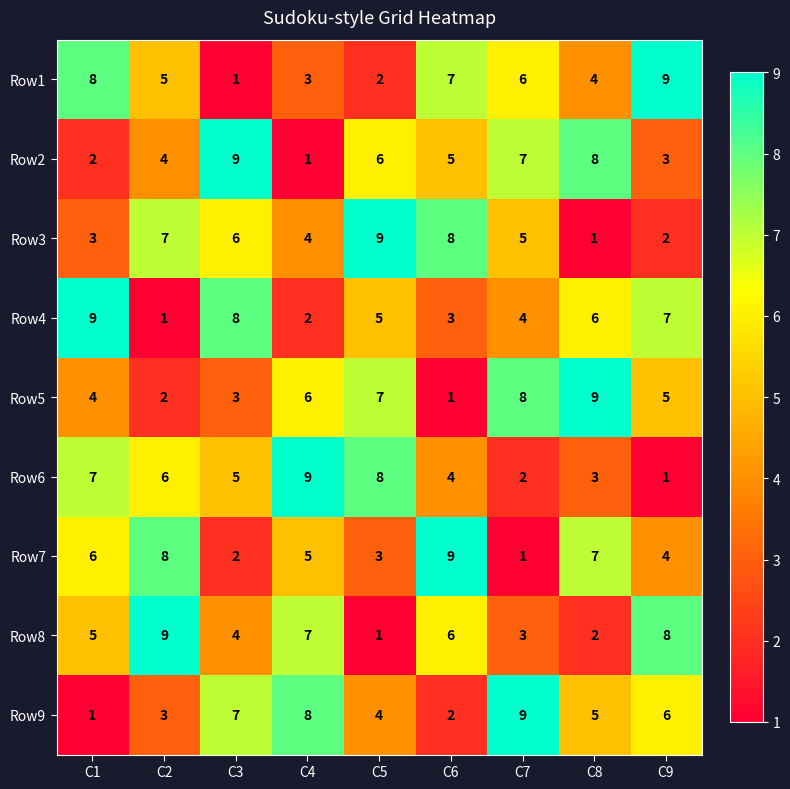

At how many categories does at least one series exceed 7?

9